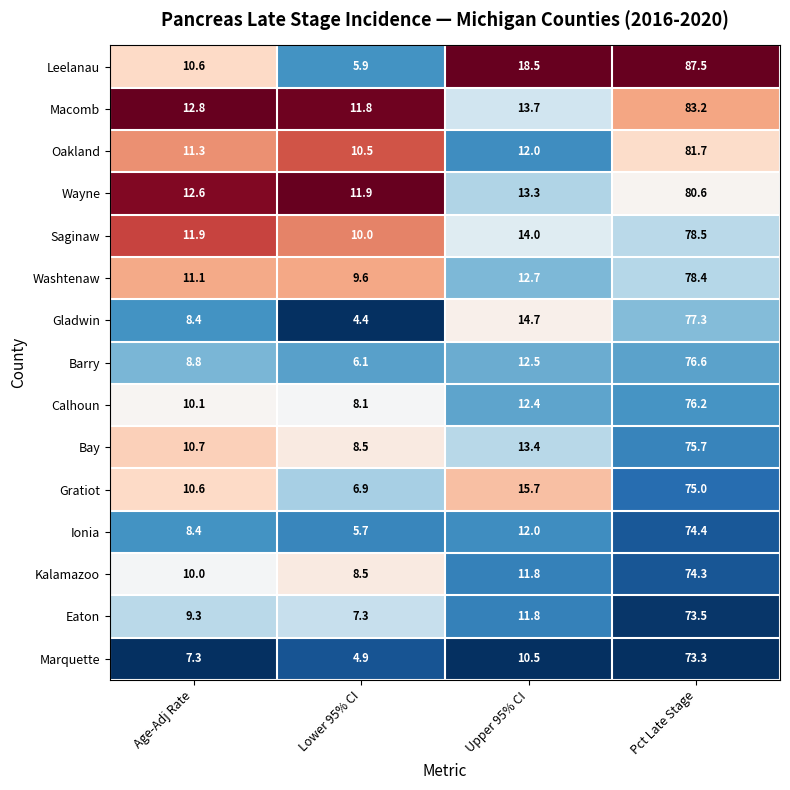

What is the difference between the Gratiot values at Age-Adj Rate and Pct Late Stage?

64.4